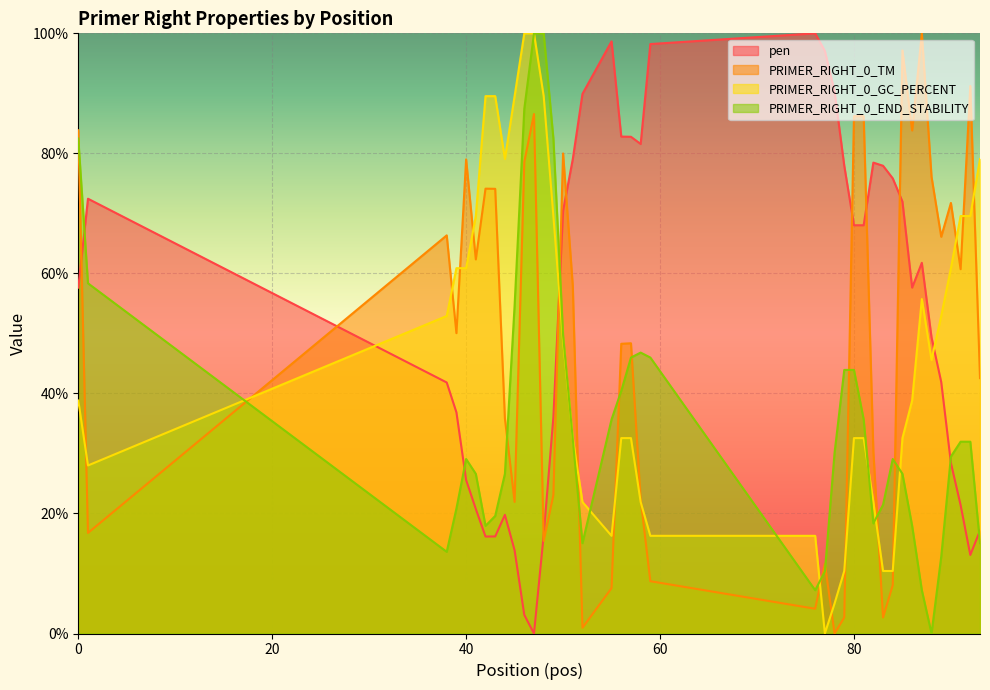

What are all the series names shown in the legend?

pen, PRIMER_RIGHT_0_TM, PRIMER_RIGHT_0_GC_PERCENT, PRIMER_RIGHT_0_END_STABILITY